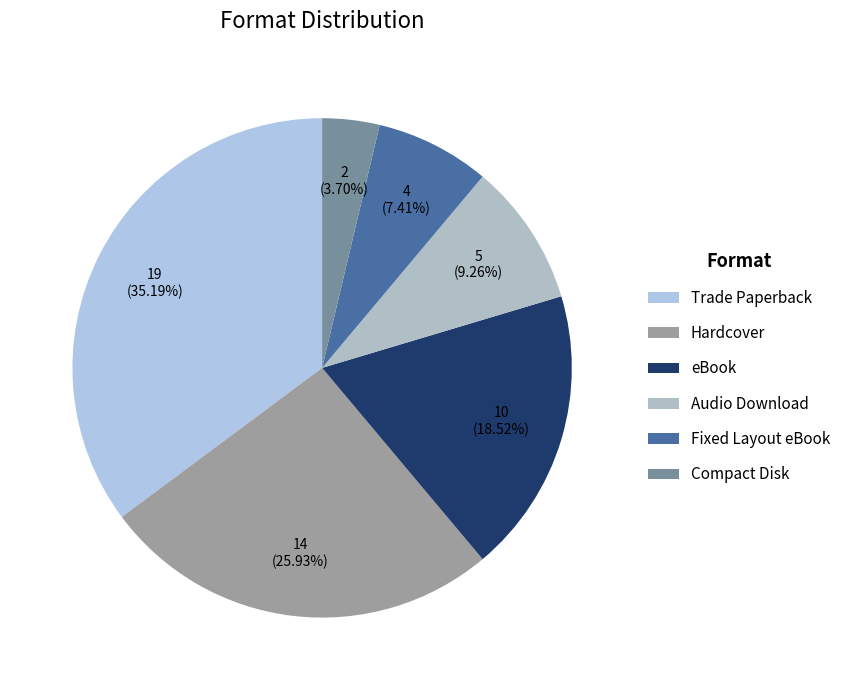

Is it true that Fixed Layout eBook is 7% of the pie?

True